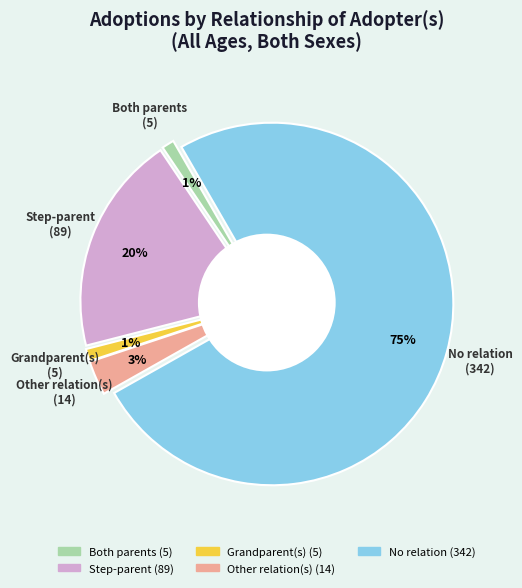

Combined, what portion of the pie is Step-parent and Both parents?

20.7%